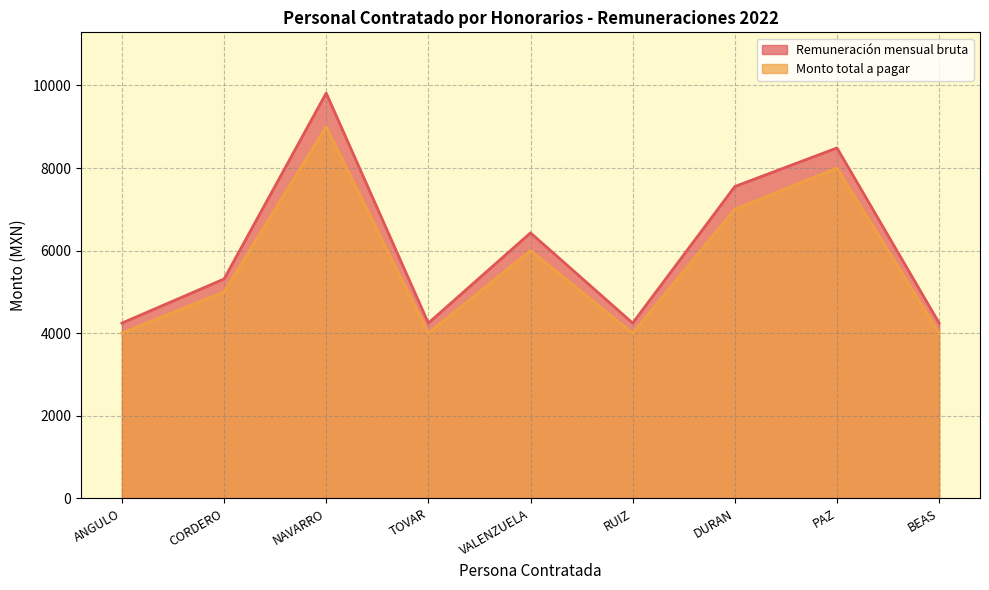

What are all the series names shown in the legend?

Remuneración mensual bruta, Monto total a pagar